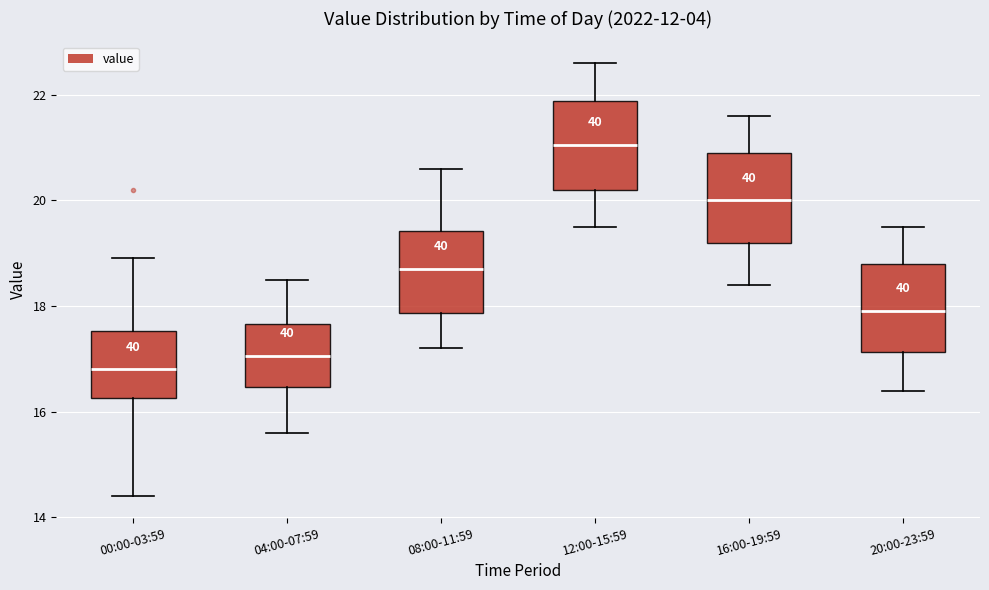

Which box has the lowest median line?

00:00-03:59